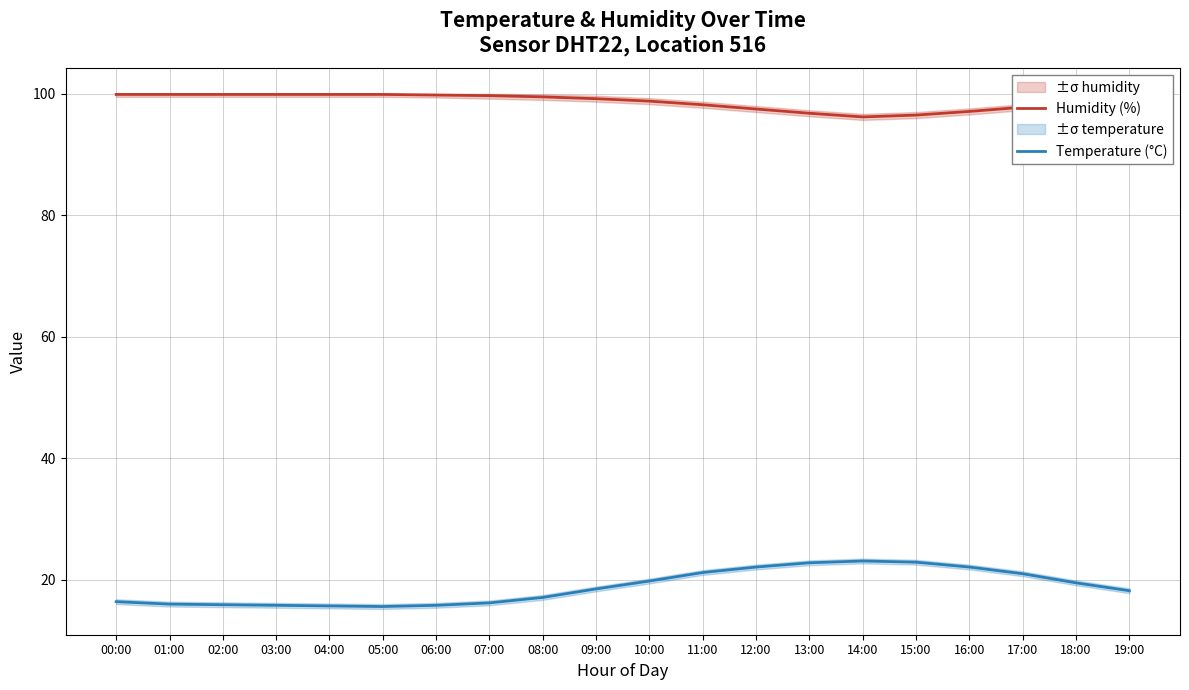

Which label corresponds to the smallest value in the chart?

05:00